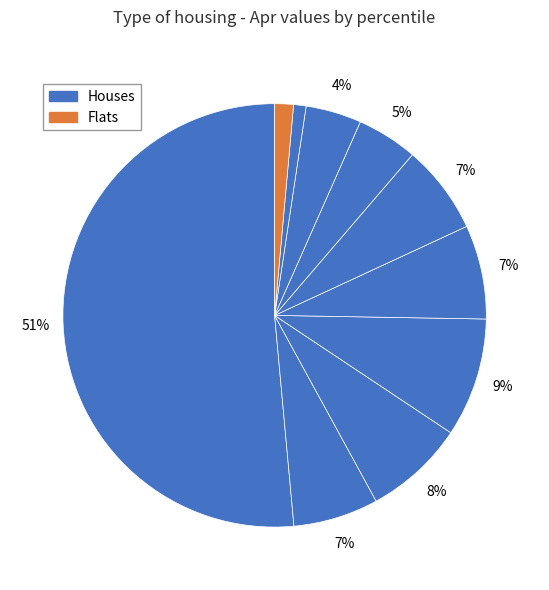

Is there a majority slice in this chart?

Yes